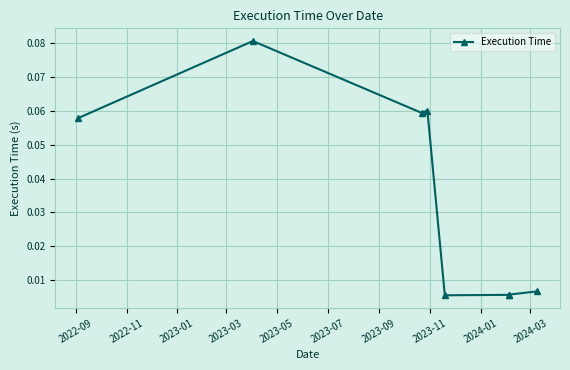

How many interior local valleys (lower than both neighbors) does the data have?

2